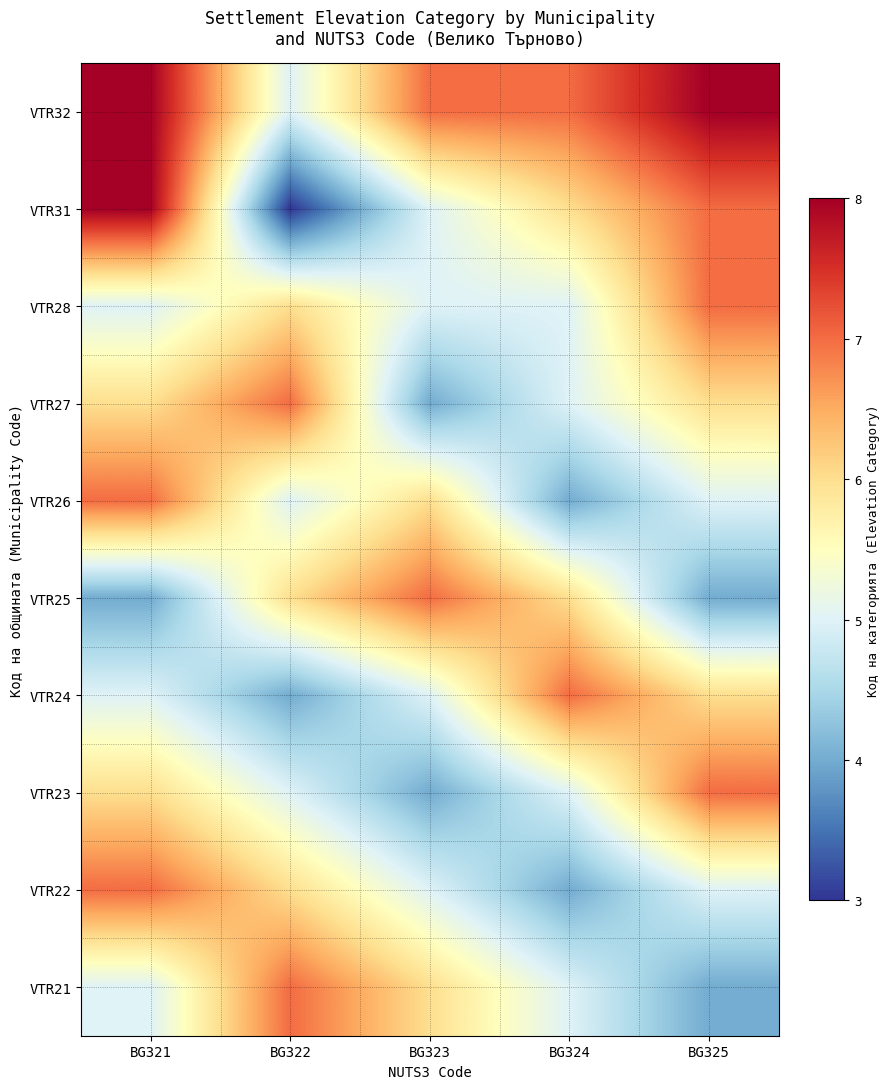

At which category is the sum across all series the highest?

BG321